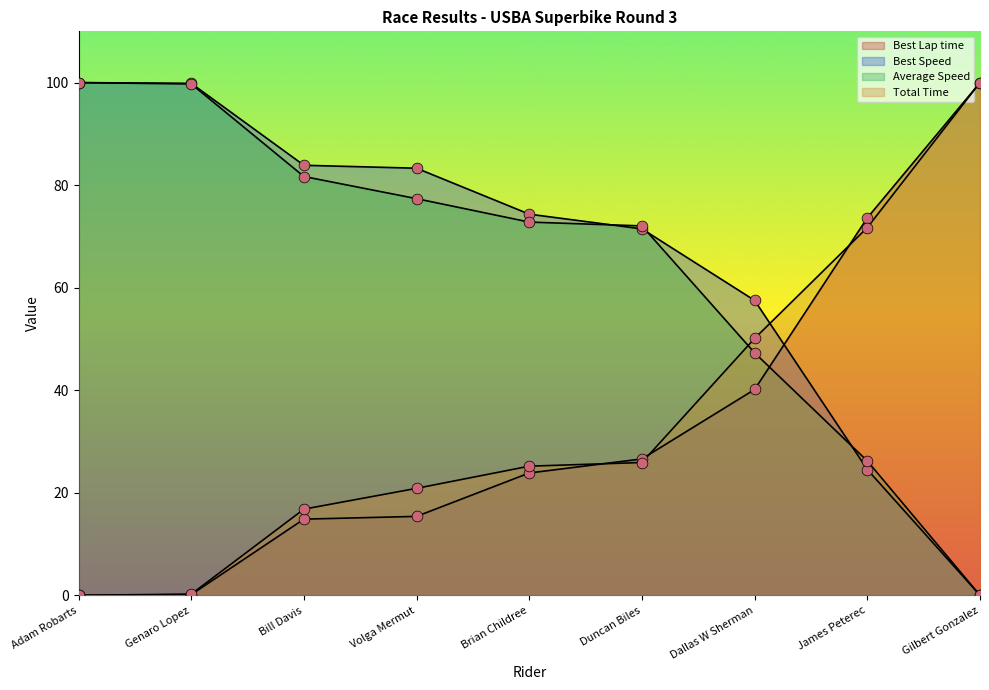

Which series has the largest Y range (max minus min)?

Total Time